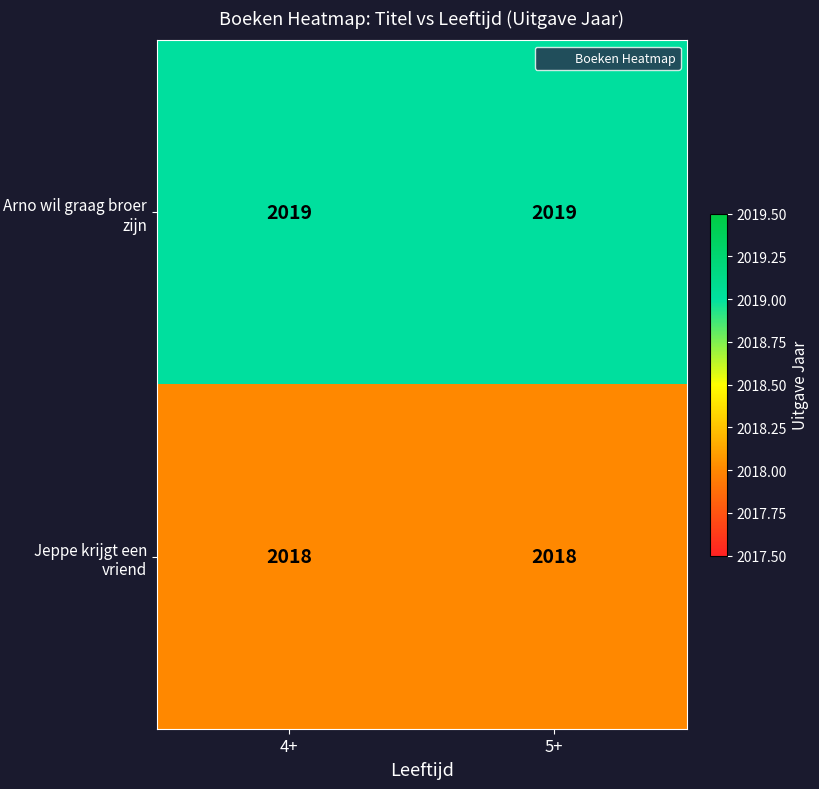

The Jeppe krijgt een vriend series shows 2018 at 4+. True or false?

True